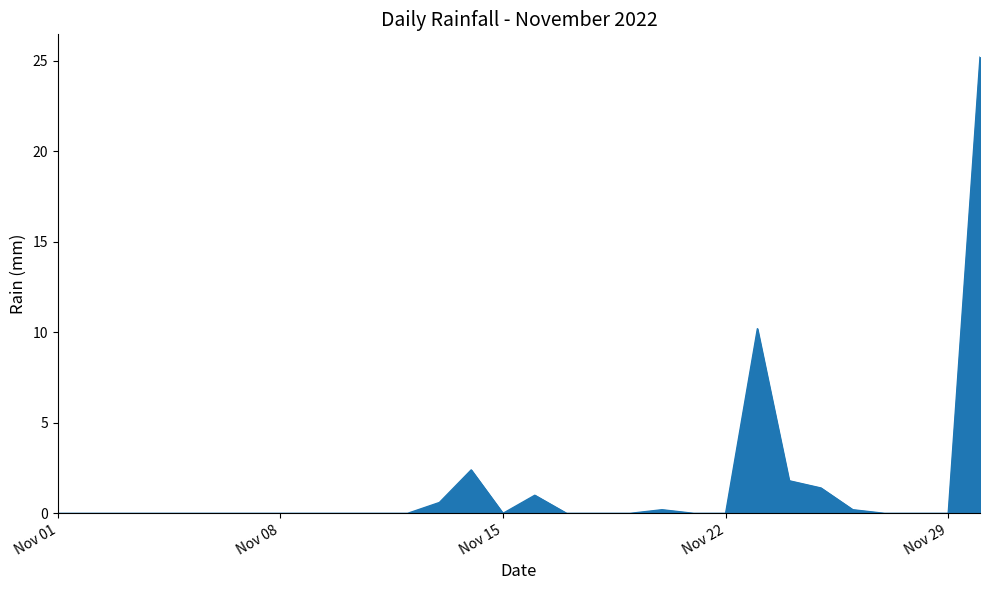

What is the difference between the maximum and minimum values?

25.2